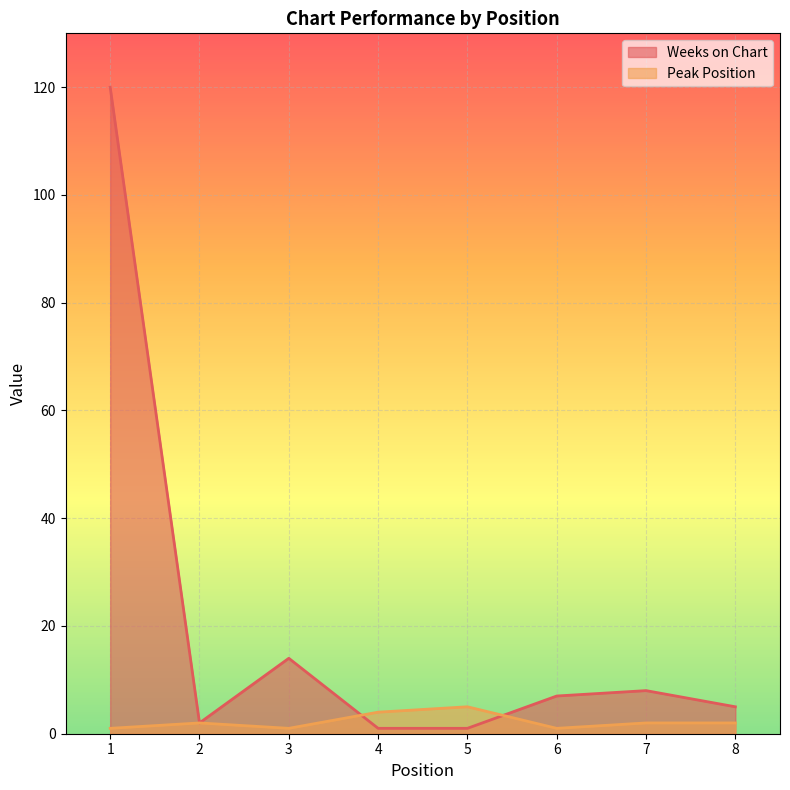

In Peak Position, how many points are higher than both neighbors (excluding endpoints)?

2